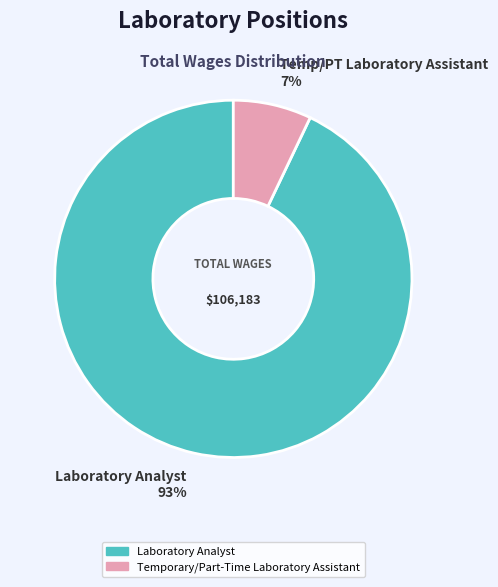

Which slice represents more than half of the pie?

Laboratory Analyst 93%